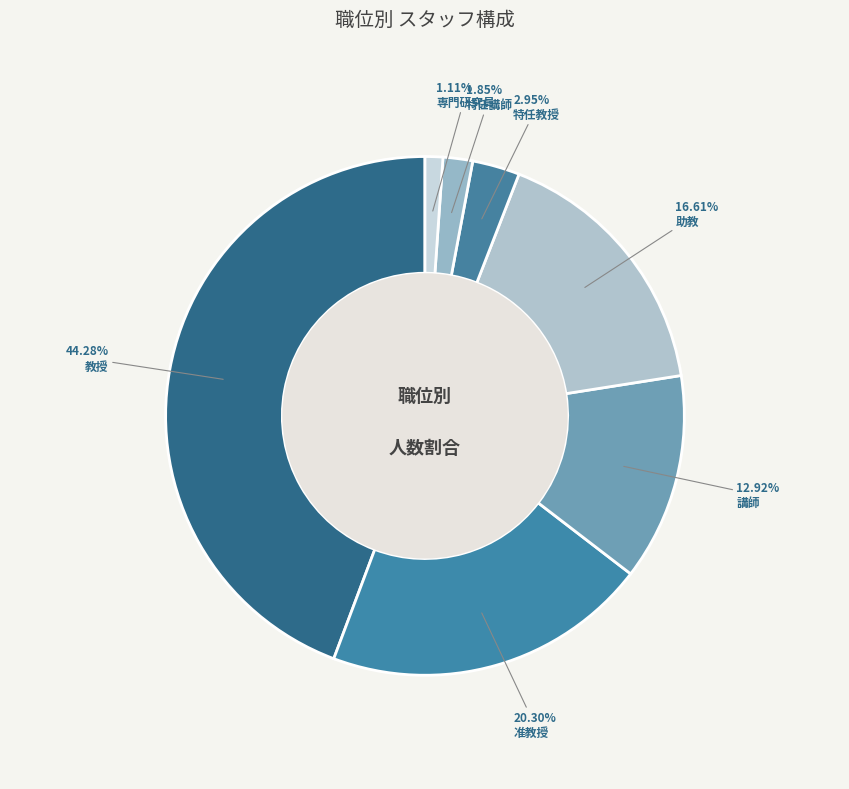

To the nearest percent, what portion does 特任講師 represent?

2%